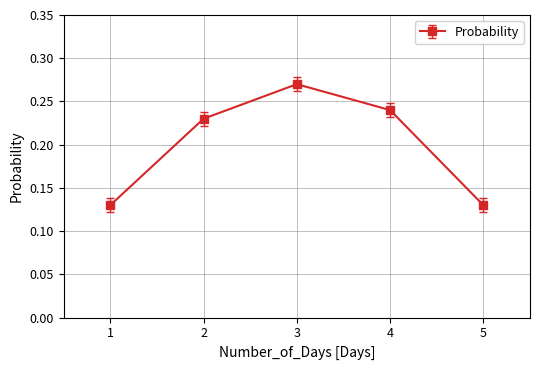

Which has a higher value, 3 or 1?

3